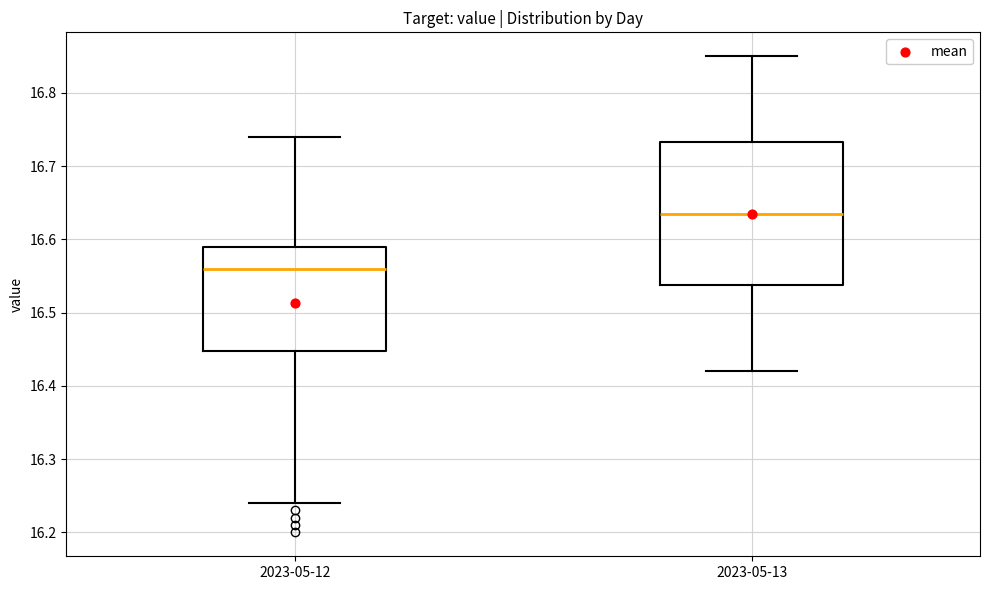

Which box is the tallest, from its lower edge to its upper edge?

2023-05-13